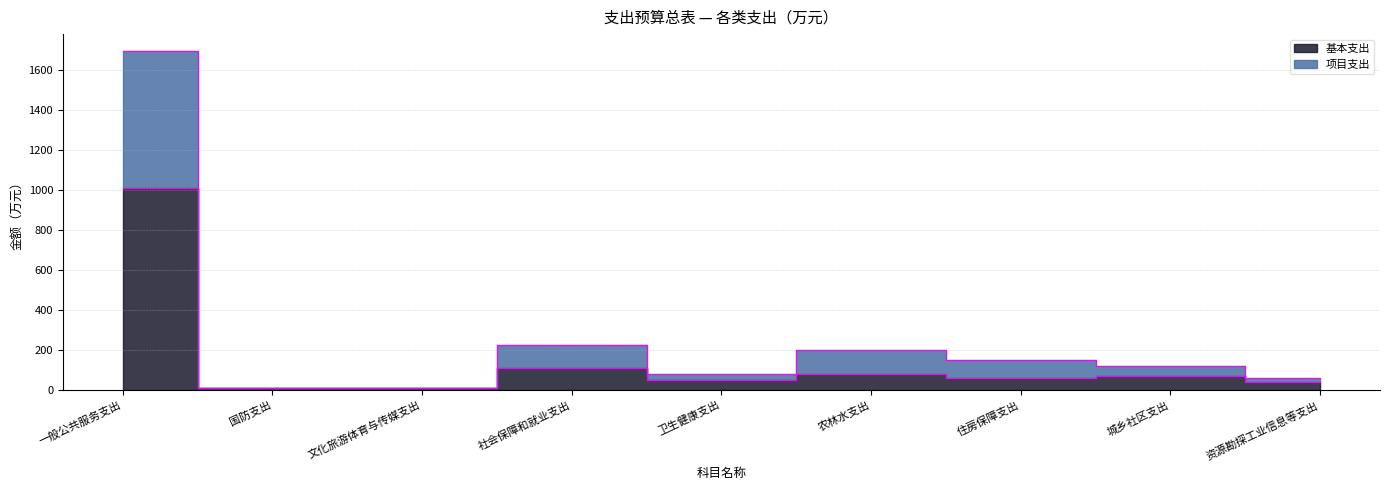

What is the difference between the second highest and minimum values in the 项目支出 series?

213